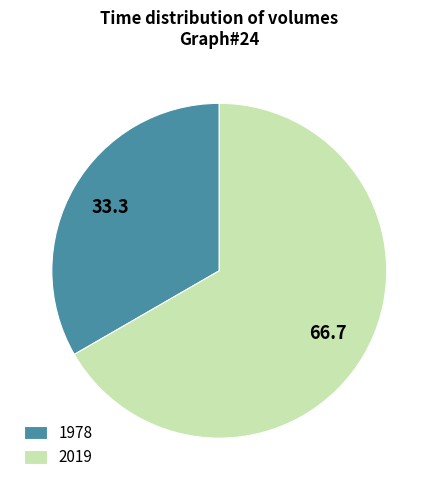

Rank the categories by value from highest to lowest.

2019, 1978